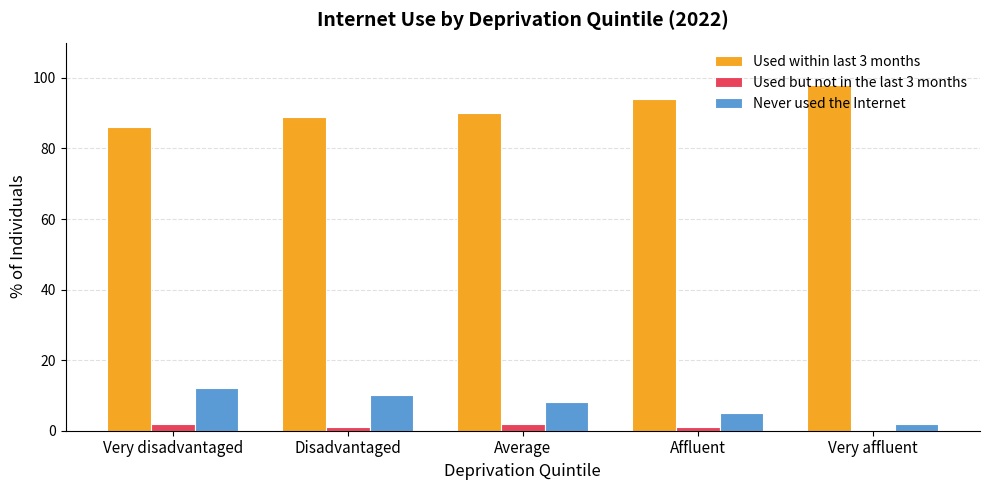

At which label does Used but not in the last 3 months first exceed 1?

Very disadvantaged